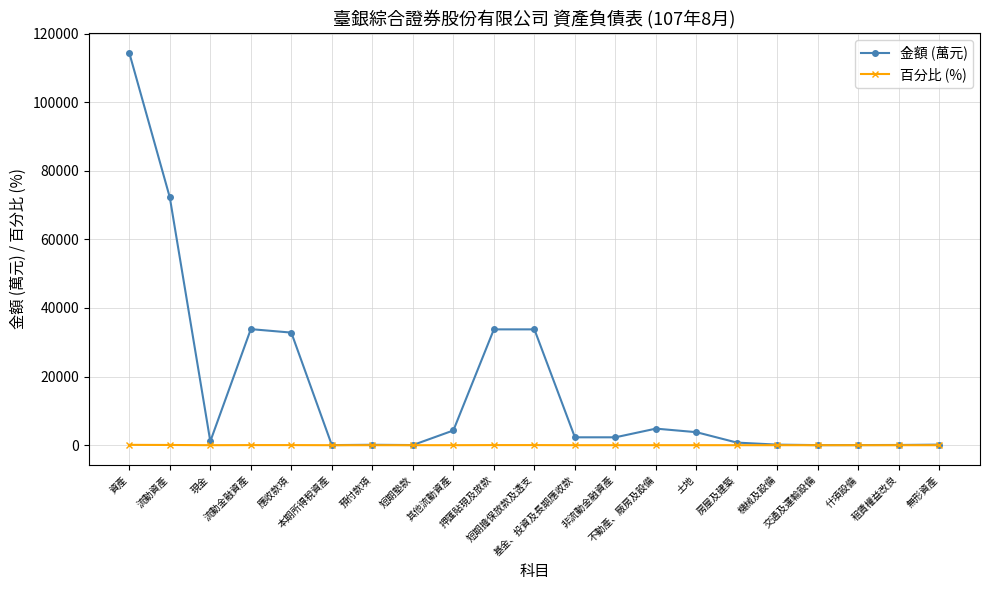

At which label does 百分比 (%) first exceed 2?

資產